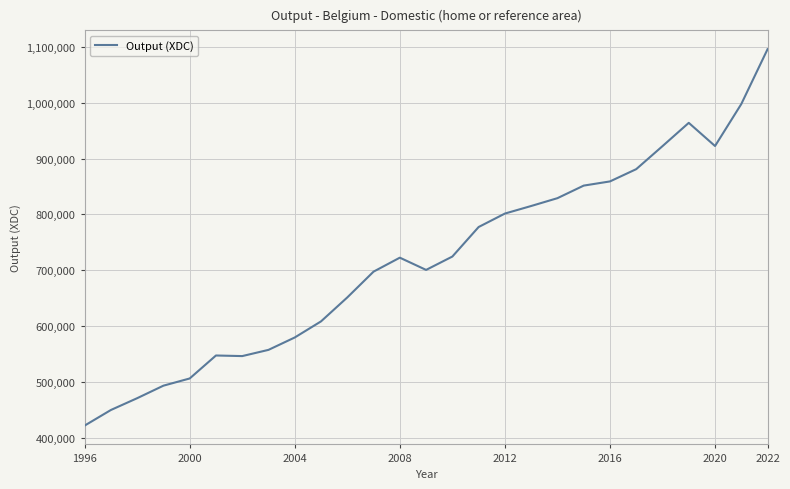

What is the greatest value displayed?

1096174.8